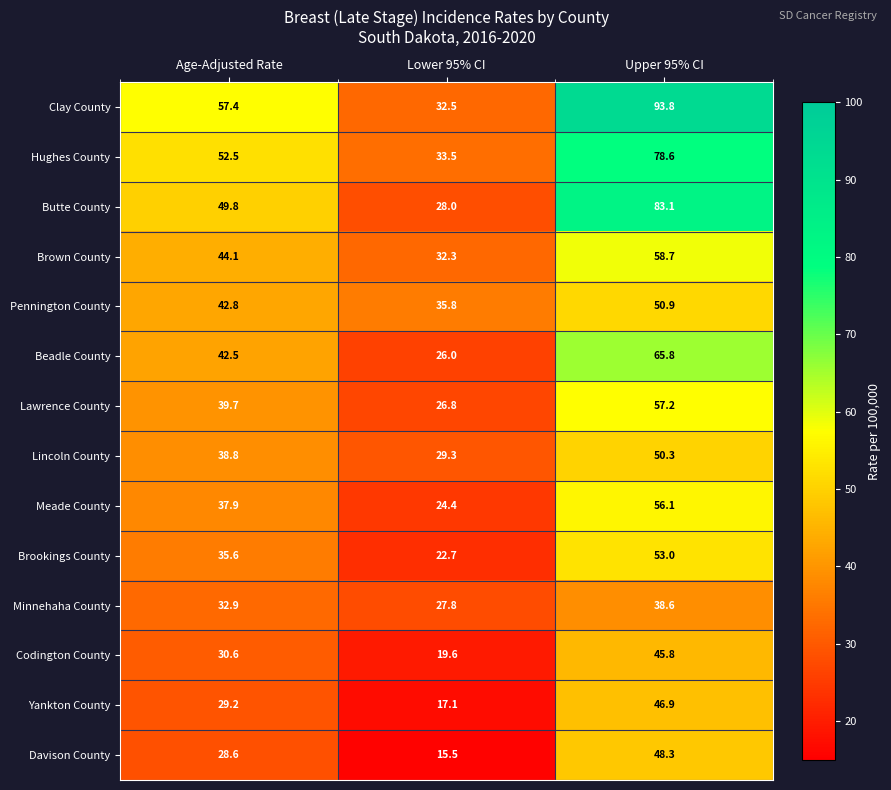

What is the spread (max minus min) of values at Age-Adjusted Rate?

28.8